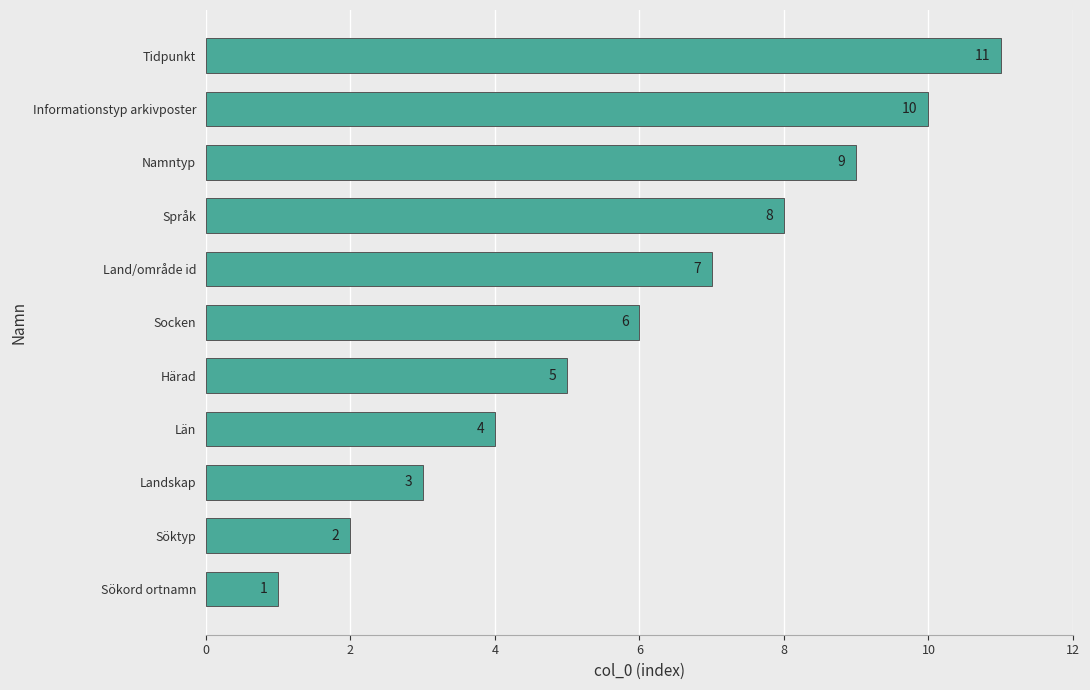

What is the sum of all values?

66